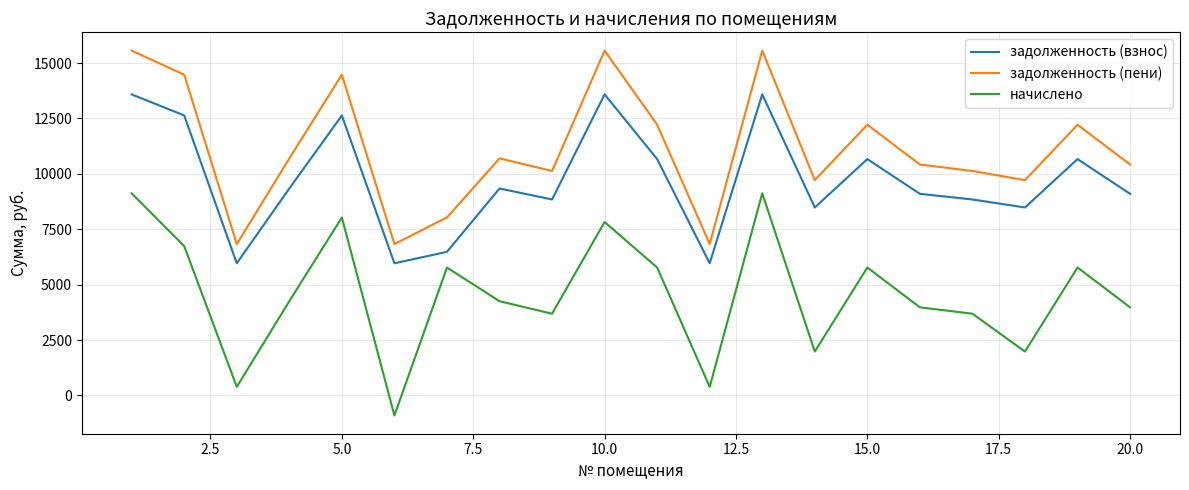

Rank the series by their average value, from lowest to highest.

начислено, задолженность (взнос), задолженность (пени)